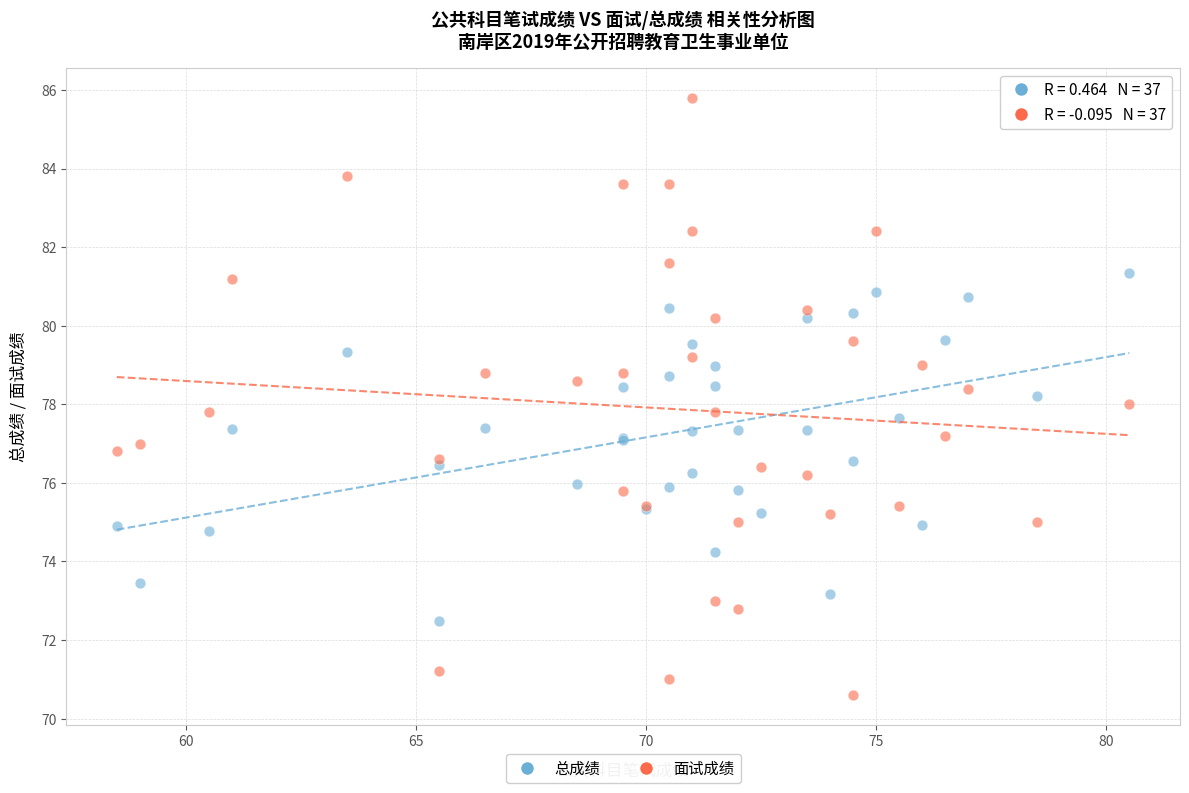

Which series contains the lowest Y value?

面试成绩